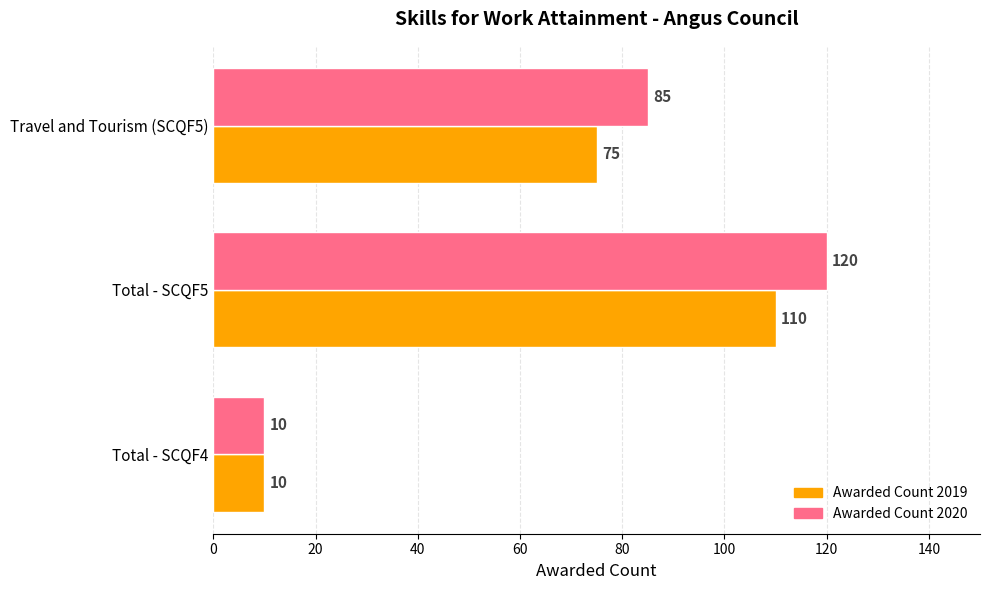

Where is Awarded Count 2020 nearest to the value 65?

Travel and Tourism (SCQF5)